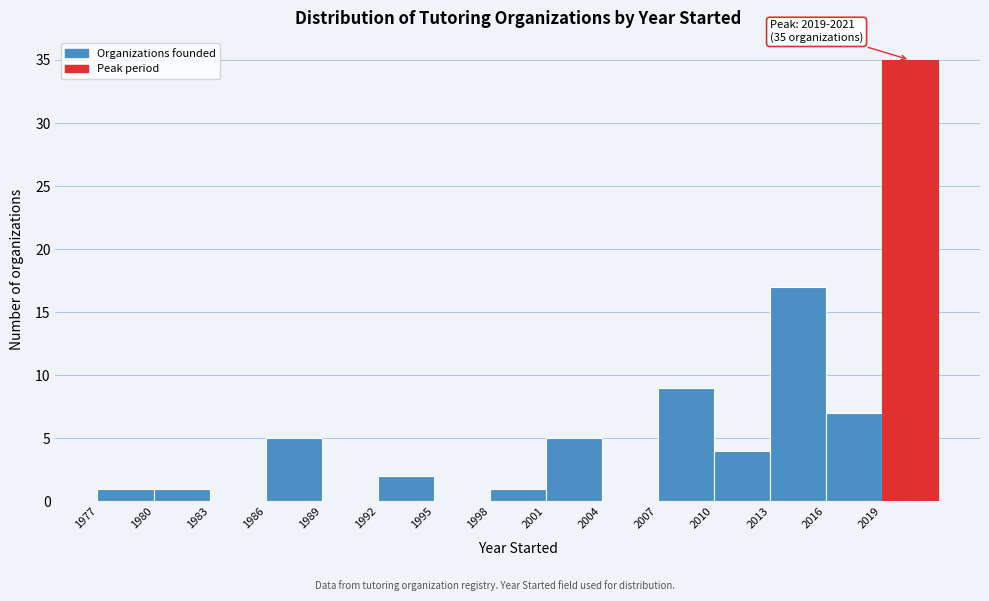

Over which range of the x-axis is the bar tallest?

2019 to 2022